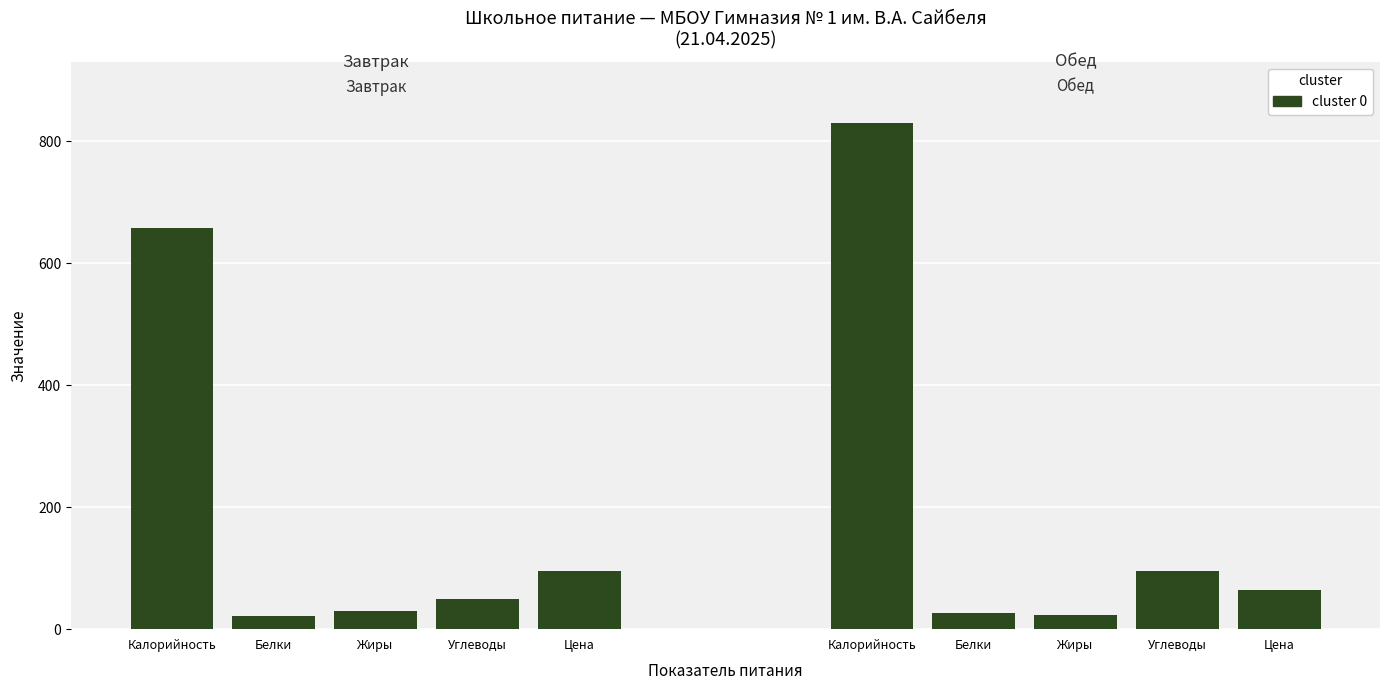

Are the bars horizontal?

No